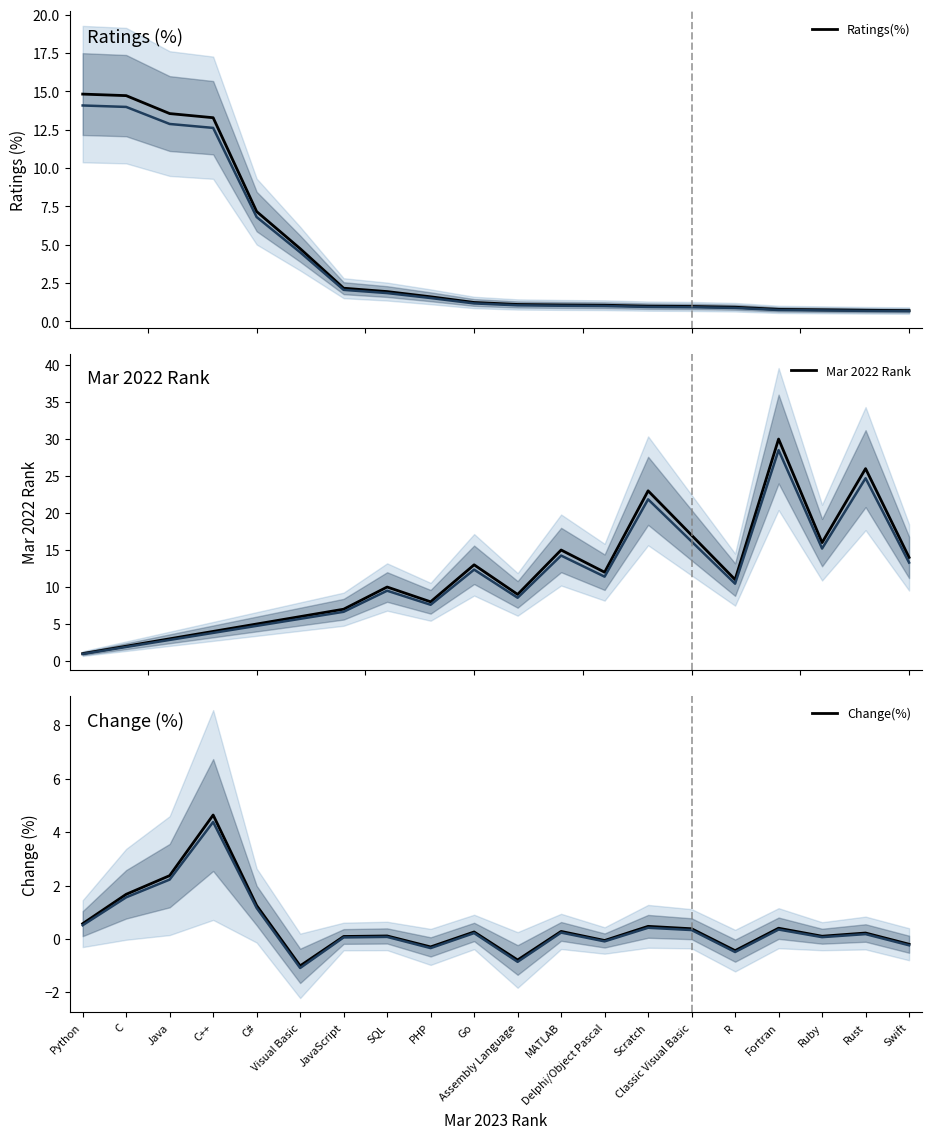

Count the number of categories in the chart.

20